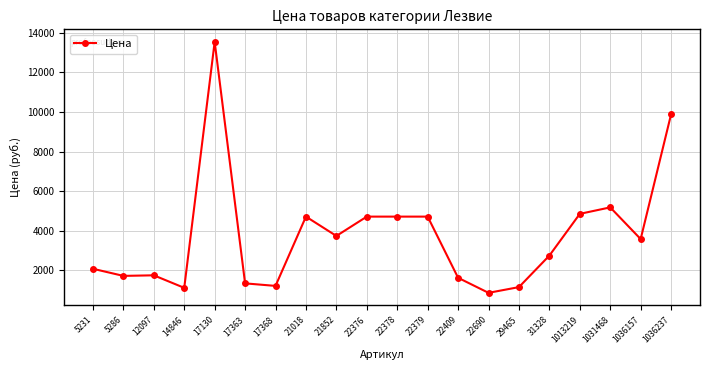

Which category has the highest value across all series?

17130